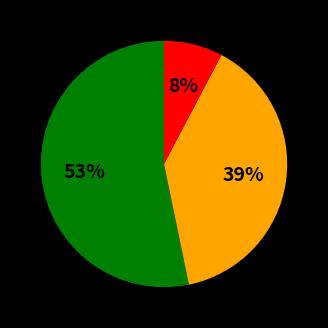

Is there a majority slice in this chart?

Yes